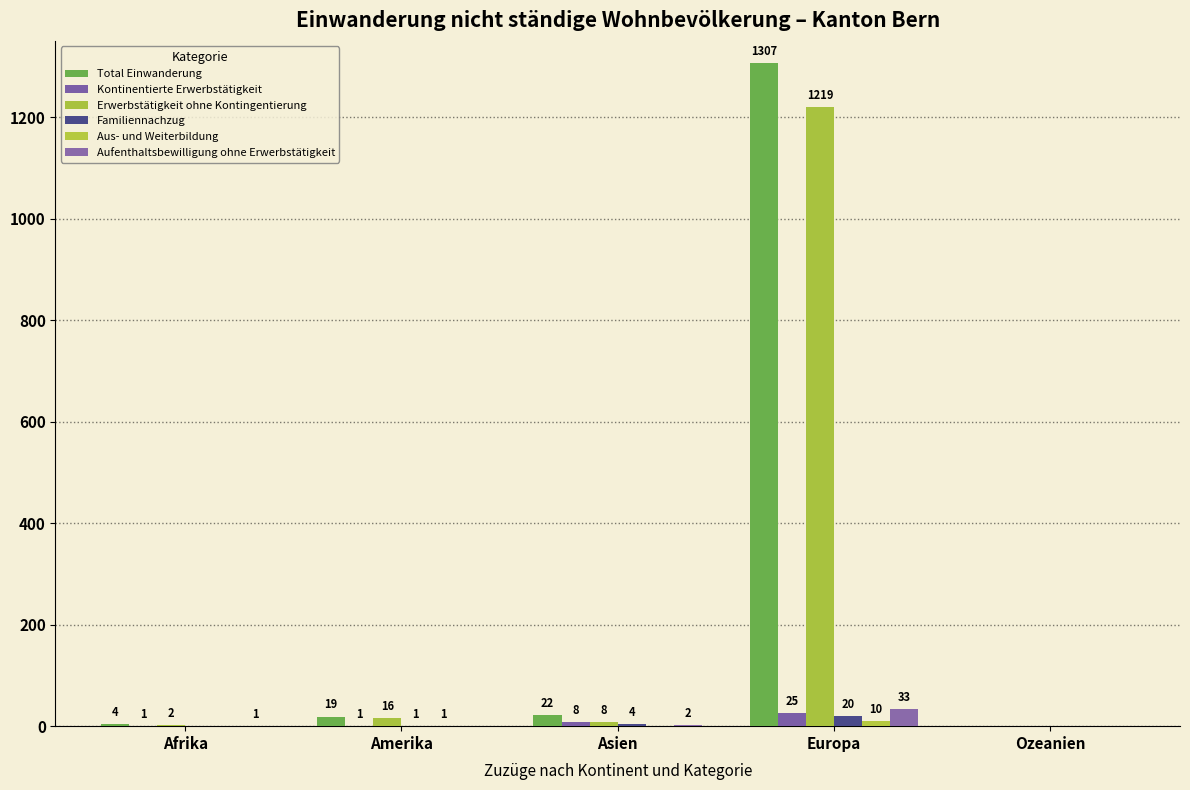

Count the number of categories in the chart.

5